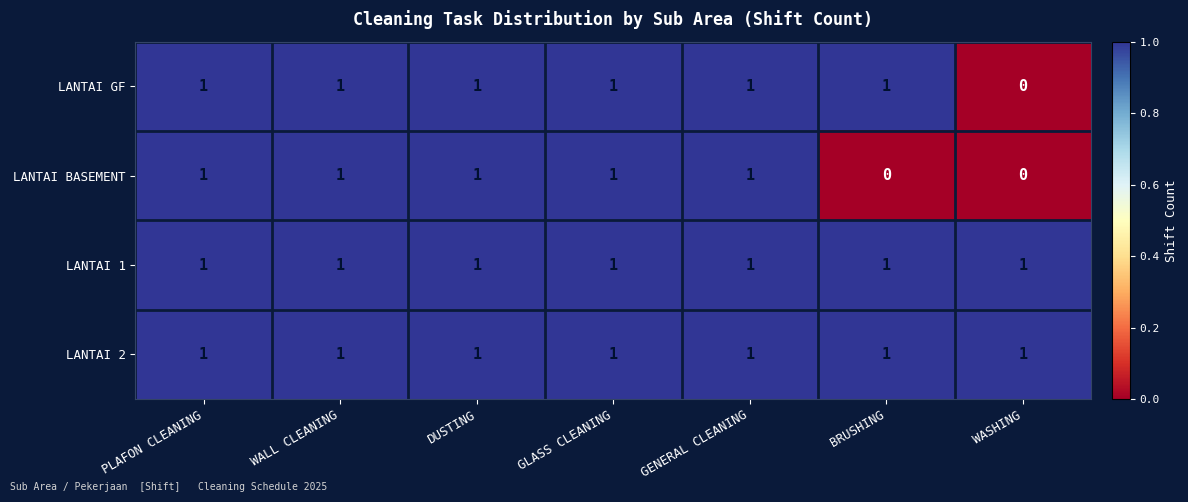

Reading right to left, transcribe all the data shown in this chart.

LANTAI GF: 0	1	1	1	1	1	1
LANTAI BASEMENT: 0	0	1	1	1	1	1
LANTAI 1: 1	1	1	1	1	1	1
LANTAI 2: 1	1	1	1	1	1	1